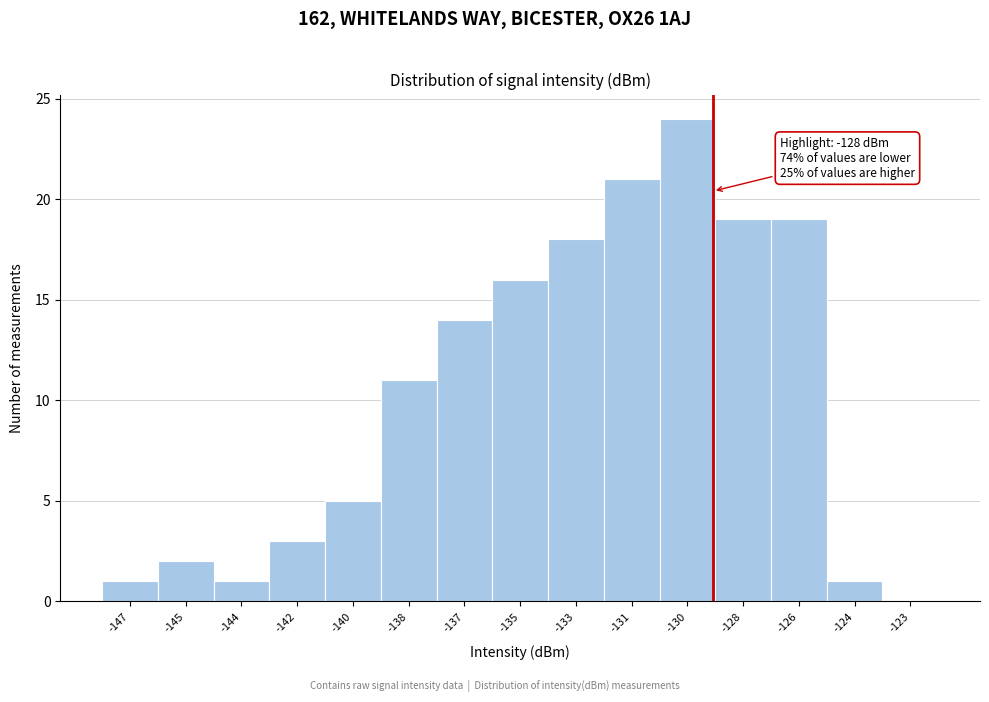

Reading left to right, transcribe all the data shown in this chart.

-147=1	-145=2	-144=1	-142=3	-140=5	-138=11	-137=14	-135=16	-133=18	-131=21	-130=24	-128=19	-126=19	-124=1	-123=0